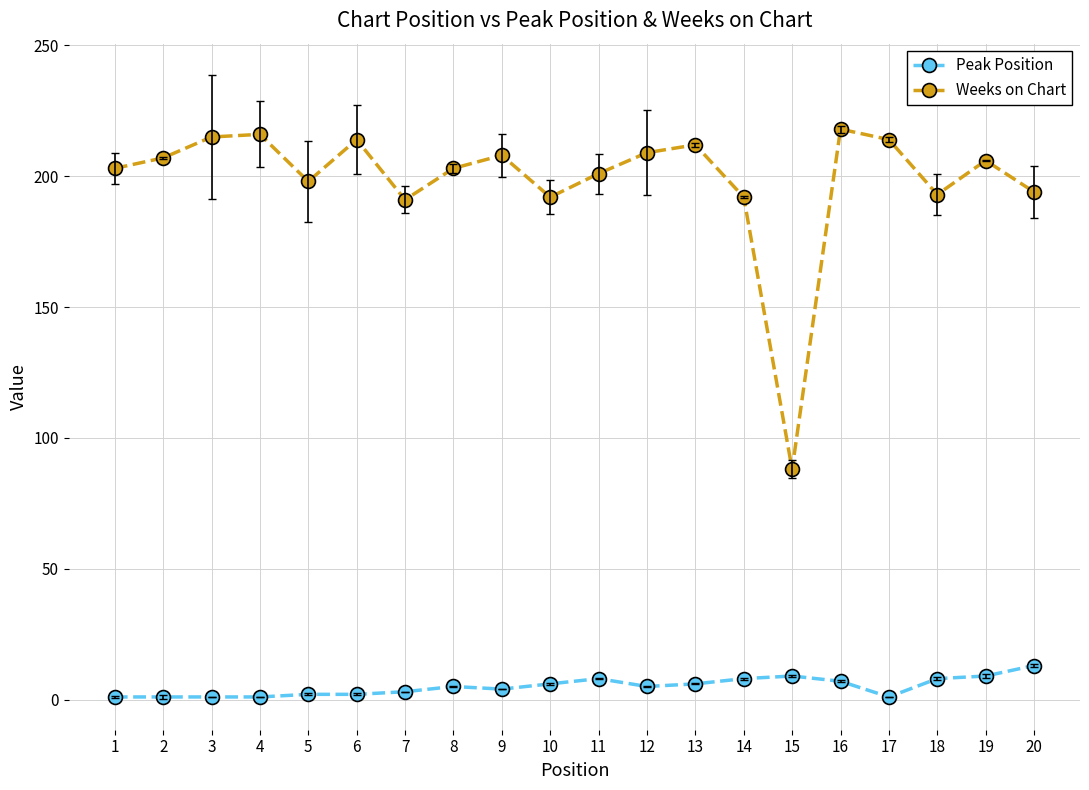

The value of Peak Position at 20 is 13. True or false?

True